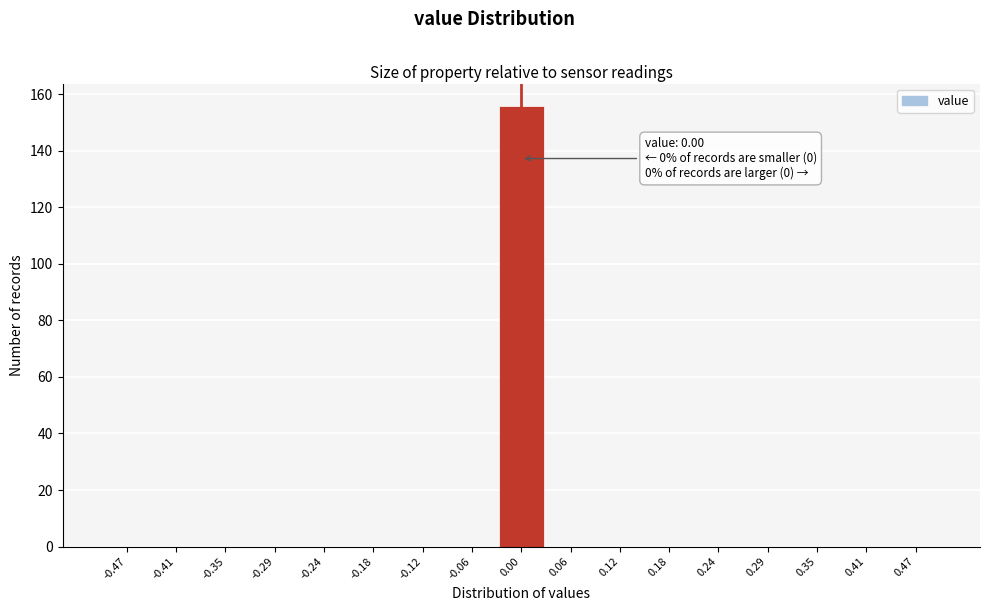

Over which range of the x-axis is the bar tallest?

-0.03 to 0.03